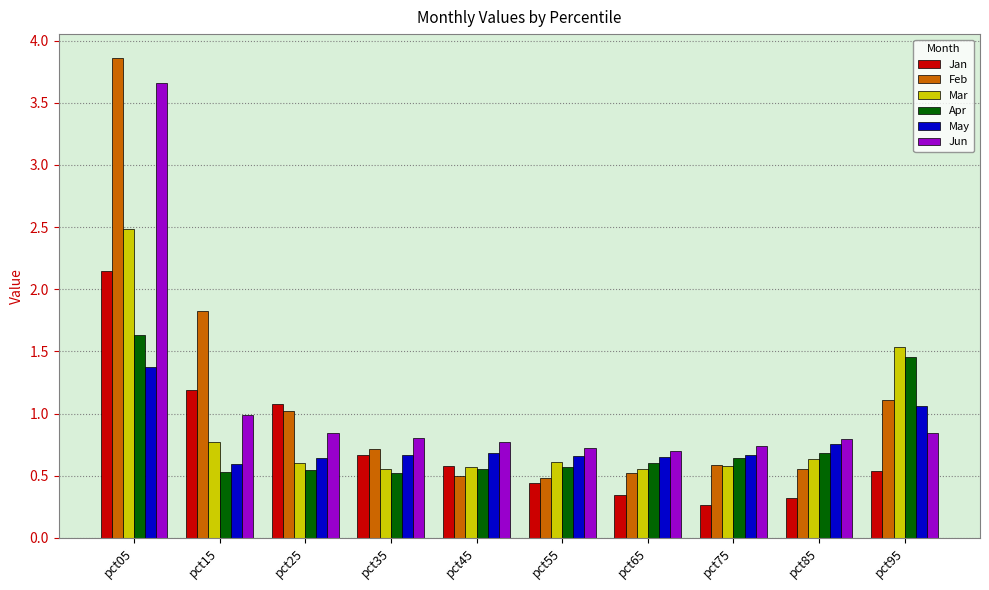

At which category is the sum across all series the highest?

pct05